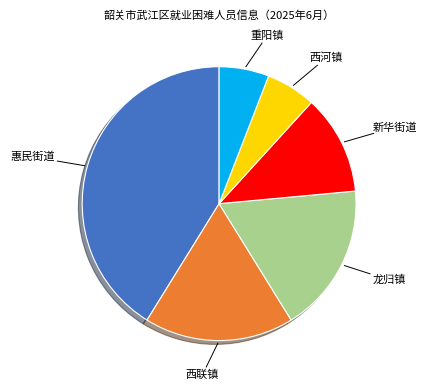

The 龙归镇 slice represents 18% of the pie. True or false?

True